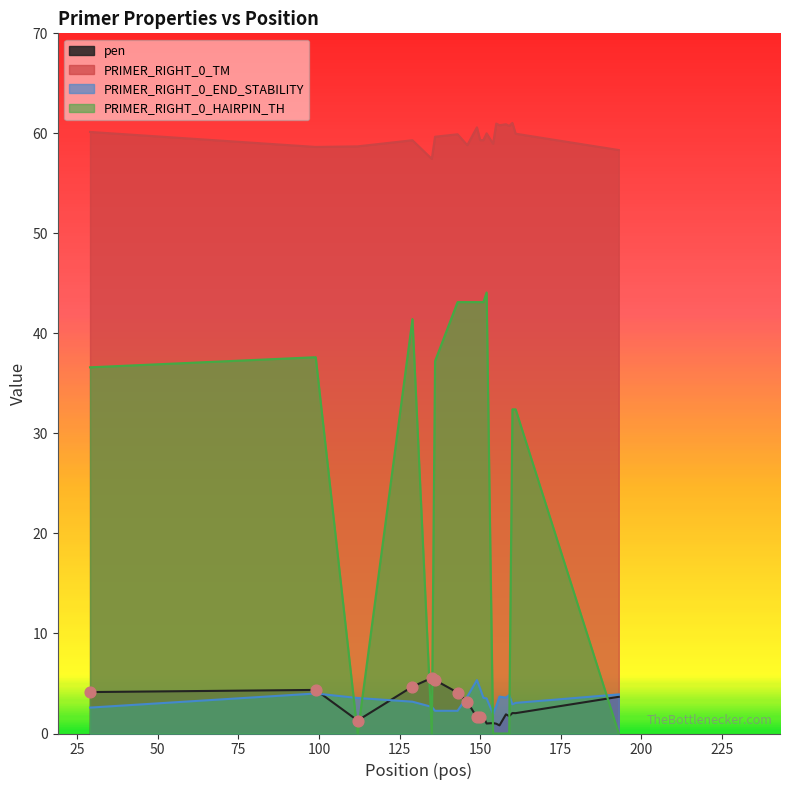

At how many categories does at least one series exceed 7?

20